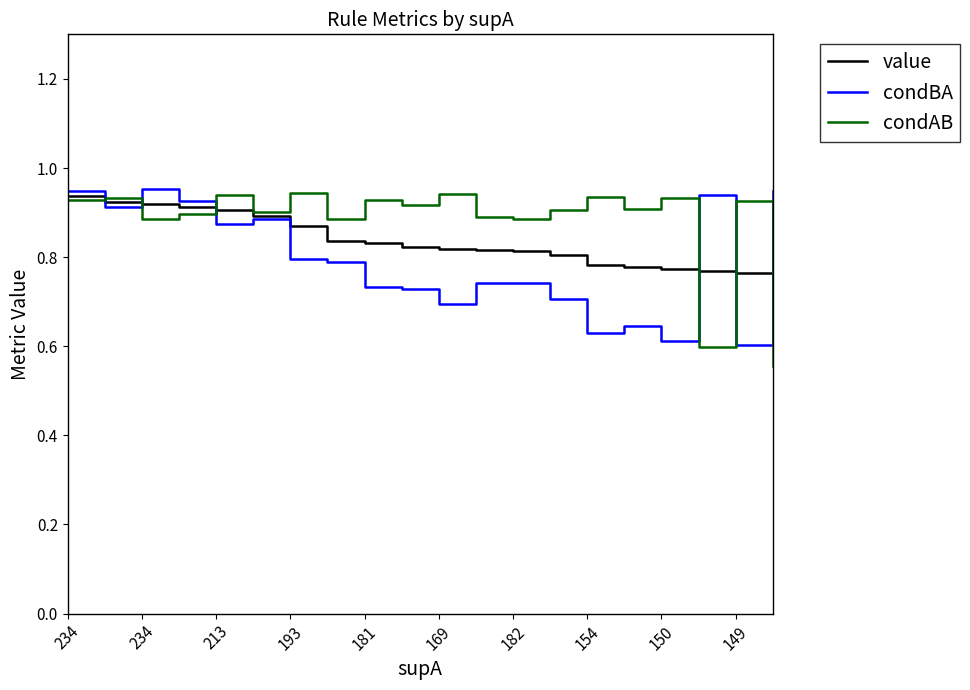

Which series ends up on top after the final intersection of condAB and condBA?

condBA